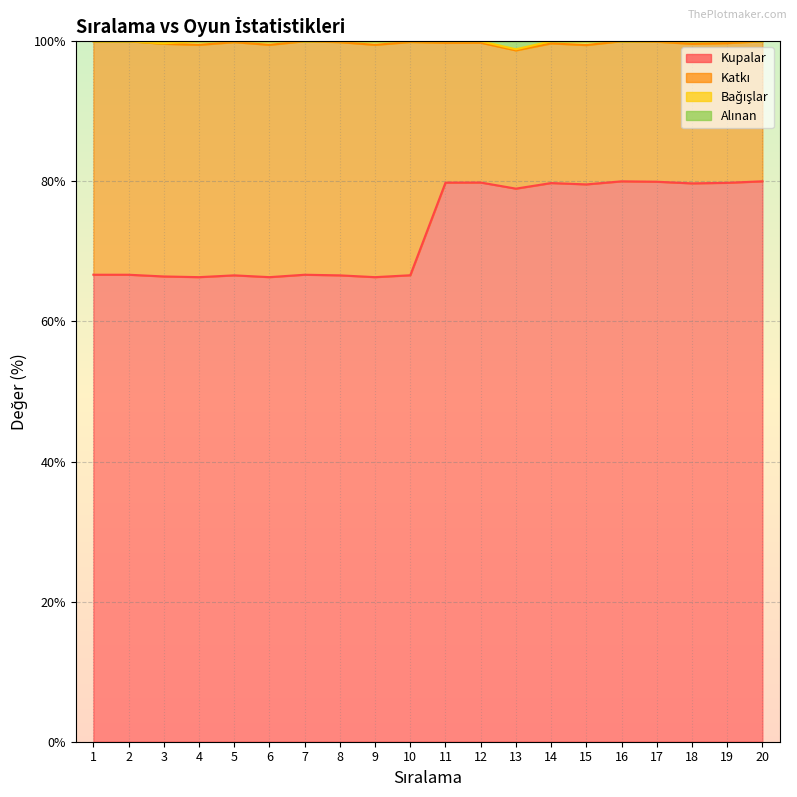

Which series changed the most between 5 and 7?

Katkı